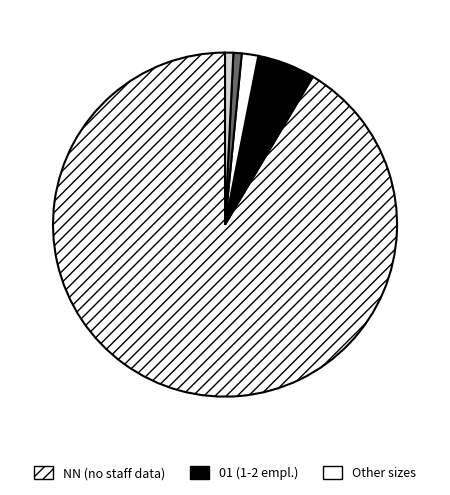

To the nearest percent, what is the average slice percentage?

20%